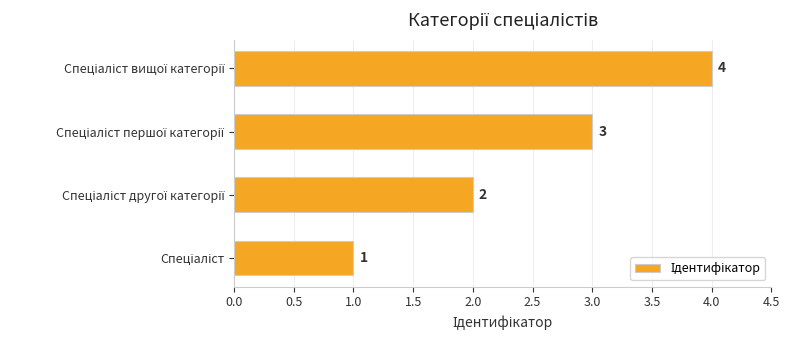

Count the values in the range 2 to 4.

3